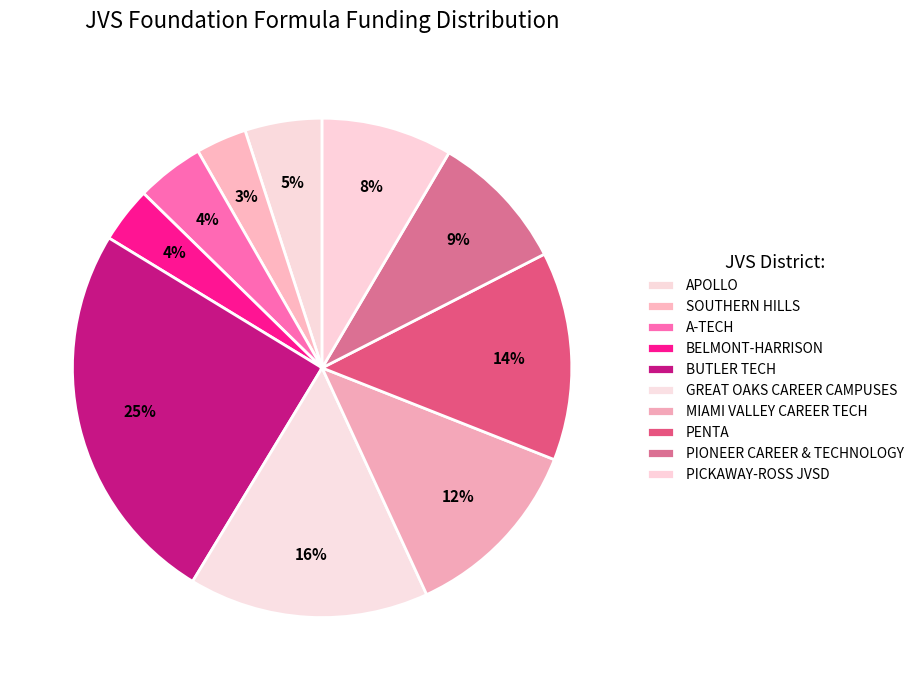

To the nearest percent, what percentage of the pie is BUTLER TECH?

25%